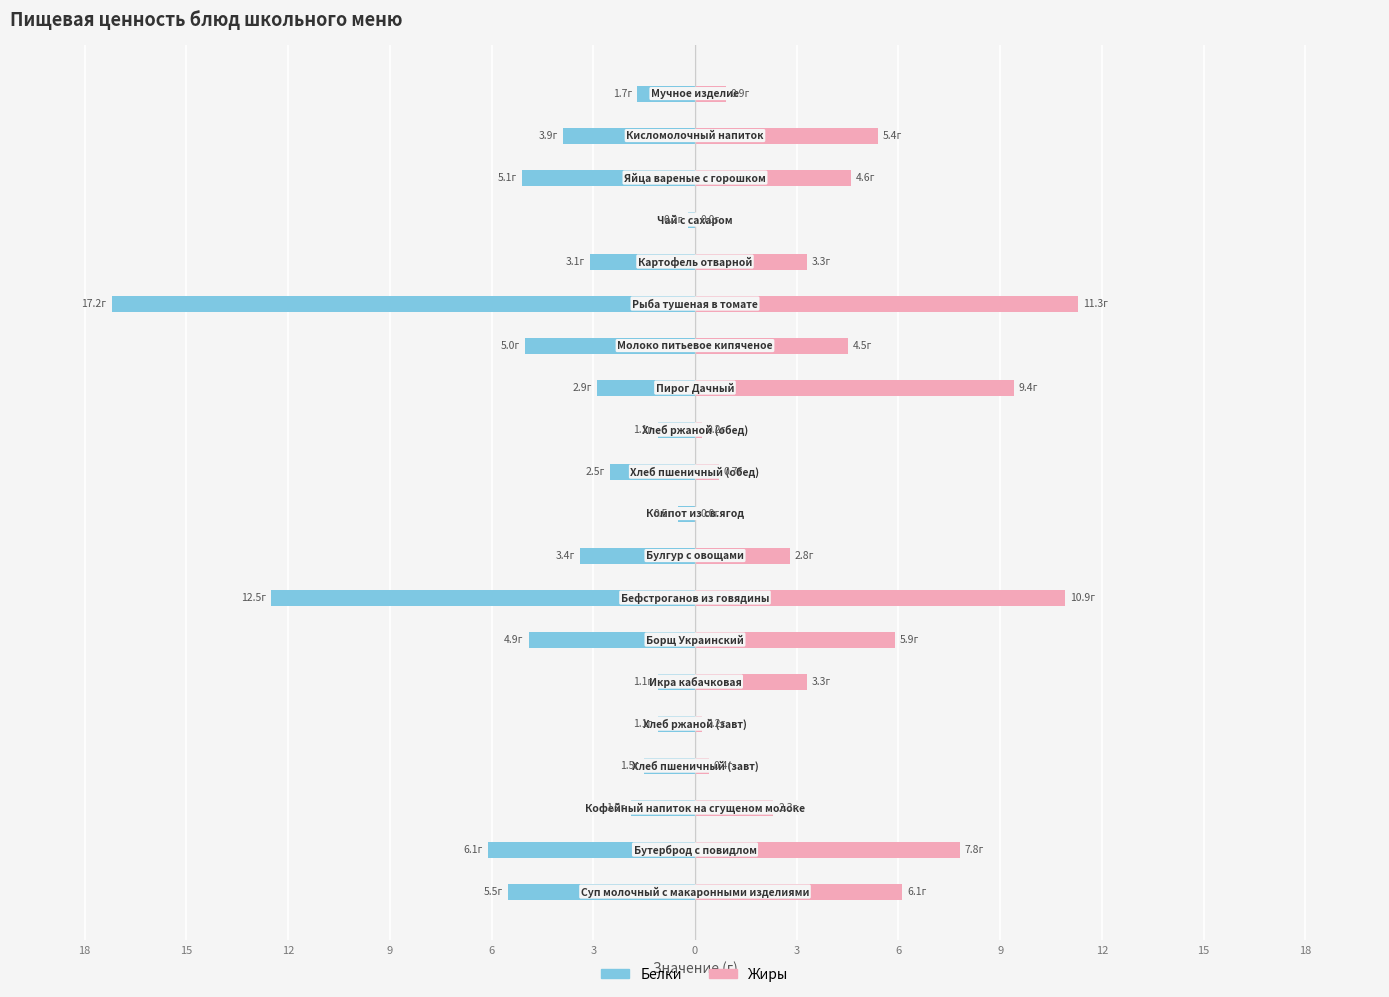

What is the difference between the maximum and minimum values in the Жиры series?

11.3